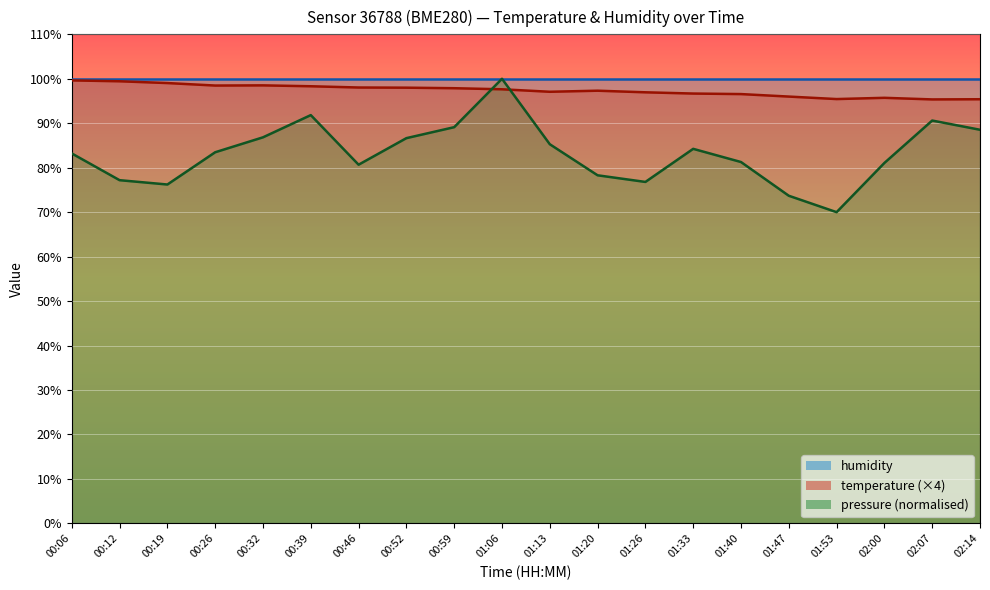

How many times do pressure_norm and temperature cross each other?

2